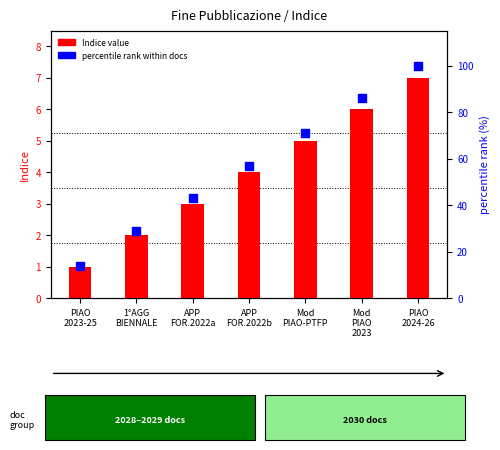

Is the value of Indice value at 1°AGG
BIENNALE greater than the value of percentile rank within docs at 1°AGG
BIENNALE?

No